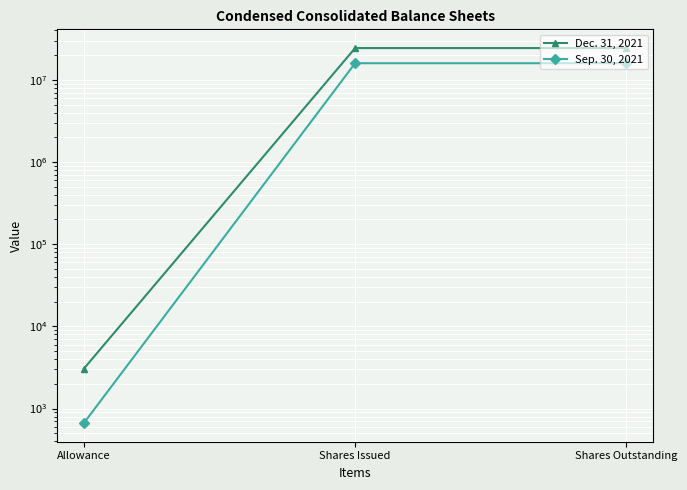

Which category has the lowest value in the Sep. 30, 2021 series?

Allowance